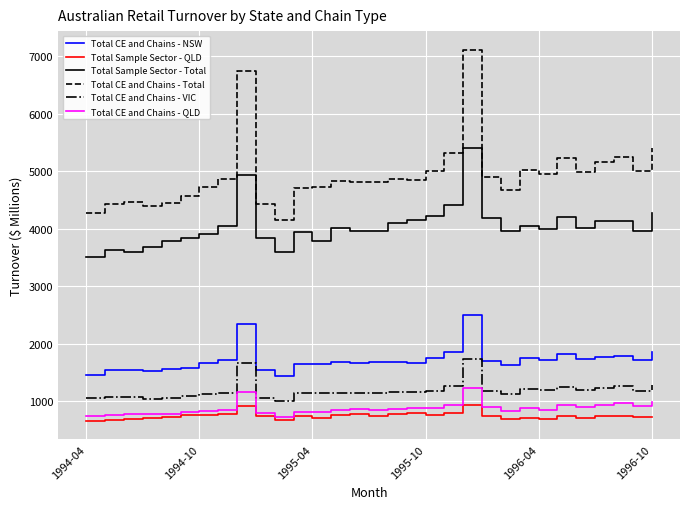

Which series has the largest range (max minus min)?

Total CE and Chains - Total